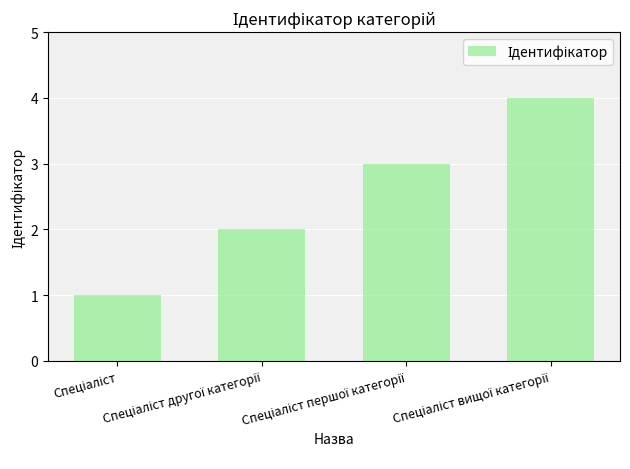

What is the difference between the maximum and minimum values?

3